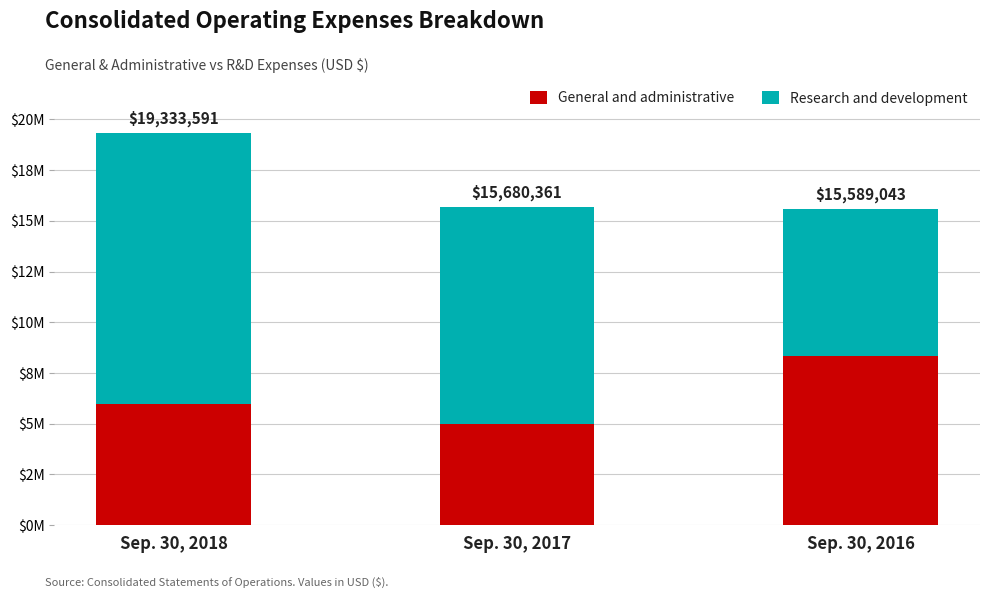

List the series in order of their peak value, highest first.

Research and development, General and administrative